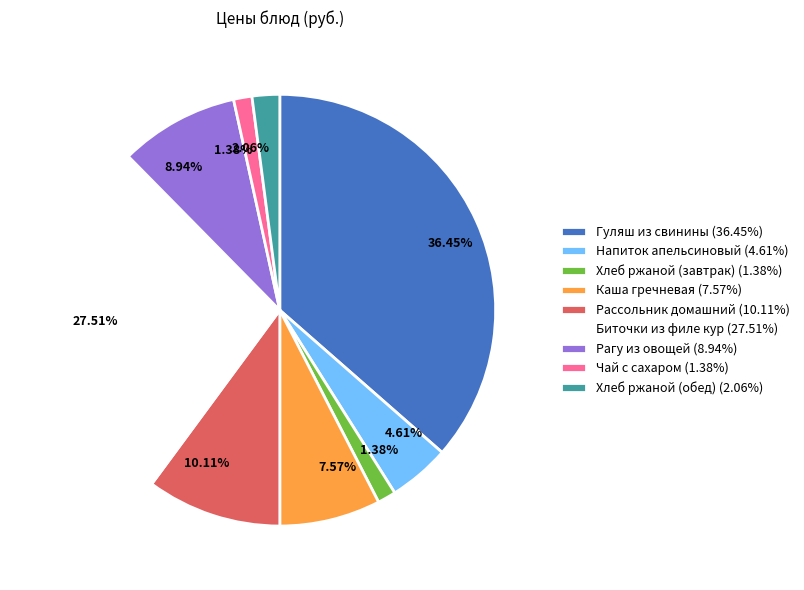

Which has a higher value, Гуляш из свинины (36.45%) or Рагу из овощей (8.94%)?

Гуляш из свинины (36.45%)